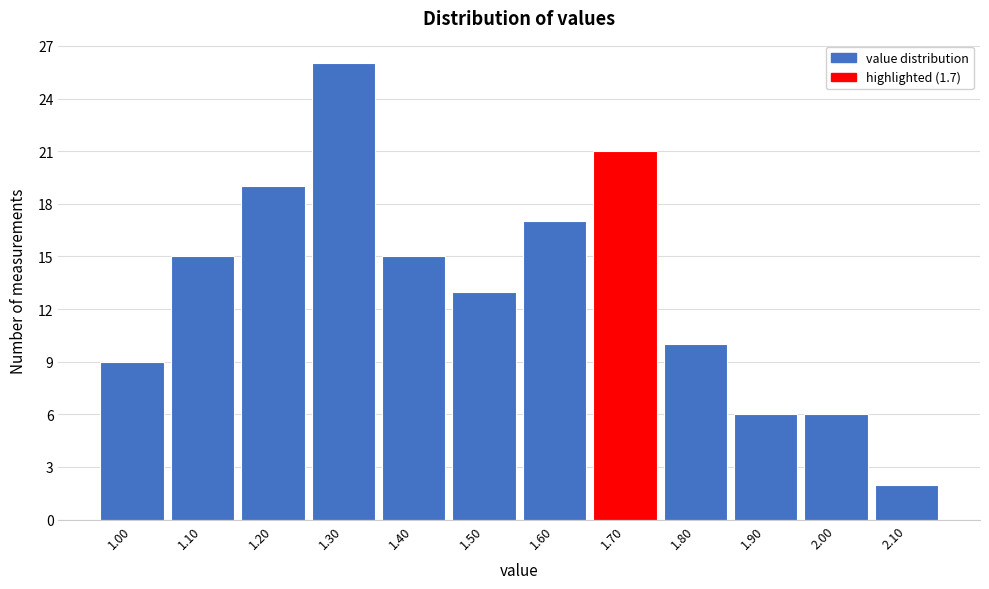

Reading left to right, transcribe this chart: for each bar, give the range it covers on the x-axis and its height. The values are not printed on the chart, so give them approximately, as read against the axis.

0.95 to 1.05: 9
1.05 to 1.15: 15
1.15 to 1.25: 19
1.25 to 1.35: 26
1.35 to 1.45: 15
1.45 to 1.55: 13
1.55 to 1.65: 17
1.65 to 1.75: 21
1.75 to 1.85: 10
1.85 to 1.95: 6
1.95 to 2.05: 6
2.05 to 2.15: 2